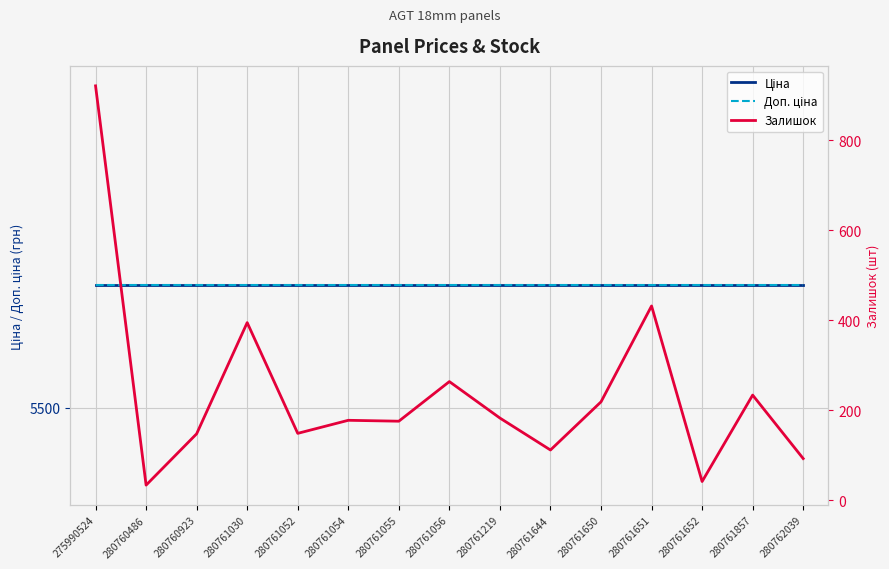

Which has a higher value, 280760923 or 275990524?

280760923